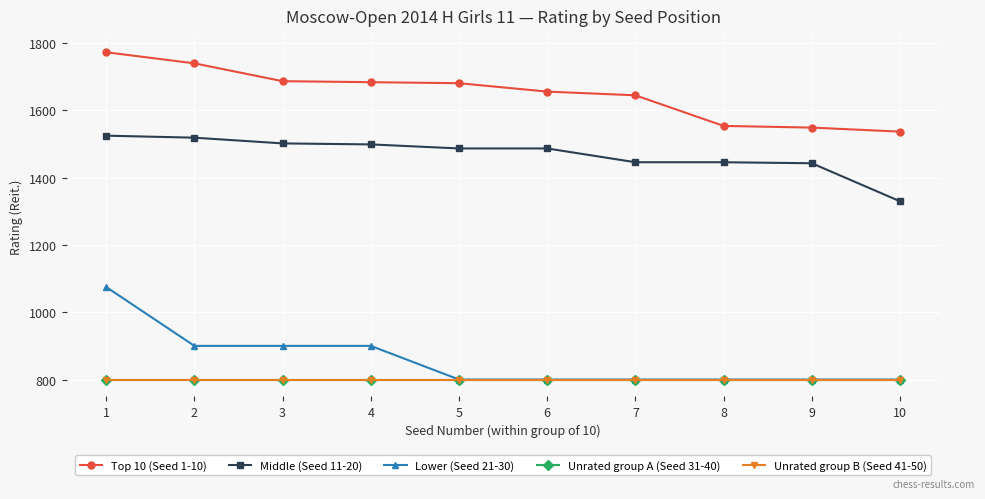

True or false: Top 10 (Seed 1-10) and Lower (Seed 21-30) intersect in this chart.

False